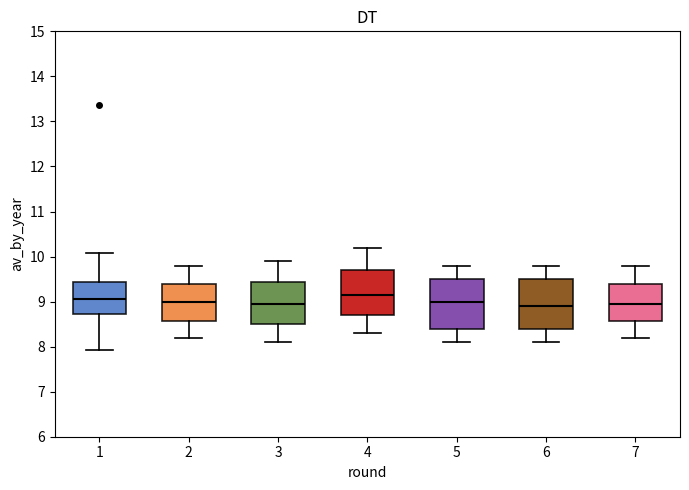

Reading left to right, transcribe this box plot: for each box, give where its median line is, the range the box spans, and where its two whiskers end, as read against the y-axis. The values are not printed on the chart, so give them approximately, as read against the axis.

1: median 9.1, box 8.7 to 9.4, whiskers 7.9 to 10.1
2: median 9.0, box 8.6 to 9.4, whiskers 8.2 to 9.8
3: median 9.0, box 8.5 to 9.4, whiskers 8.1 to 9.9
4: median 9.2, box 8.7 to 9.7, whiskers 8.3 to 10.2
5: median 9.0, box 8.4 to 9.5, whiskers 8.1 to 9.8
6: median 8.9, box 8.4 to 9.5, whiskers 8.1 to 9.8
7: median 9.0, box 8.6 to 9.4, whiskers 8.2 to 9.8